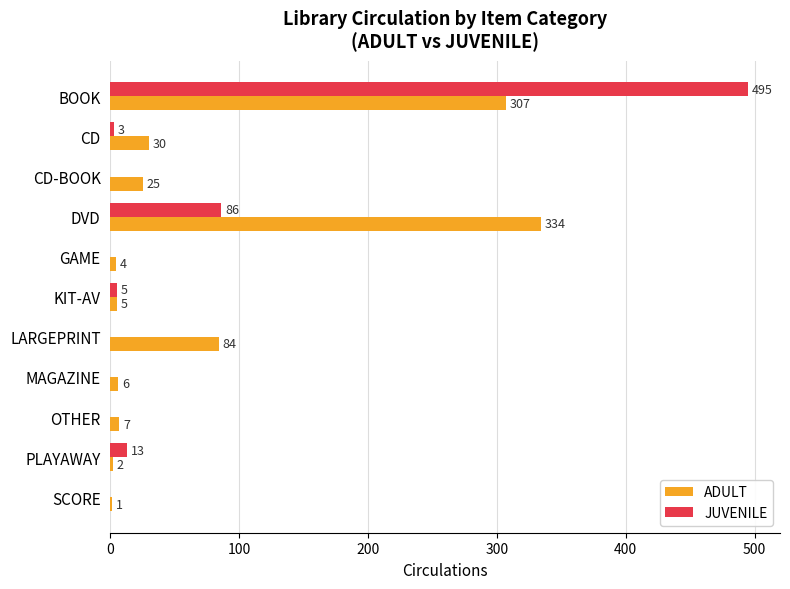

Which series changed the most between CD-BOOK and KIT-AV?

ADULT